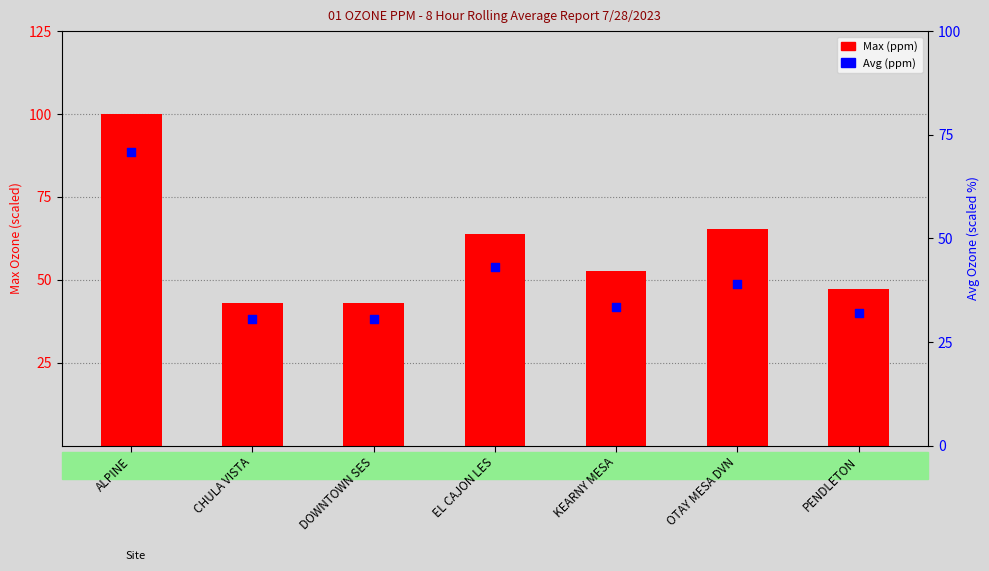

What are all the series names shown in the legend?

Max (ppm), Avg (ppm)